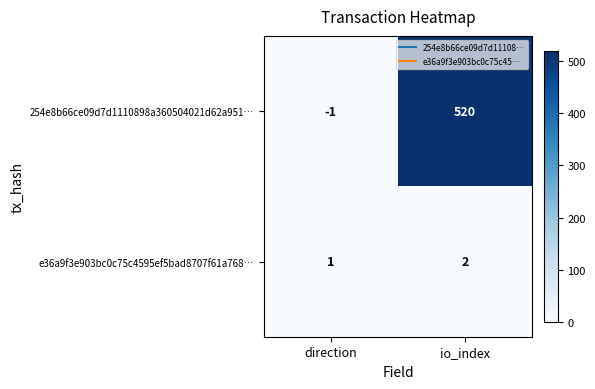

The 254e8b66ce09d7d1110898a360504021d62a951… series shows -1 at direction. True or false?

True